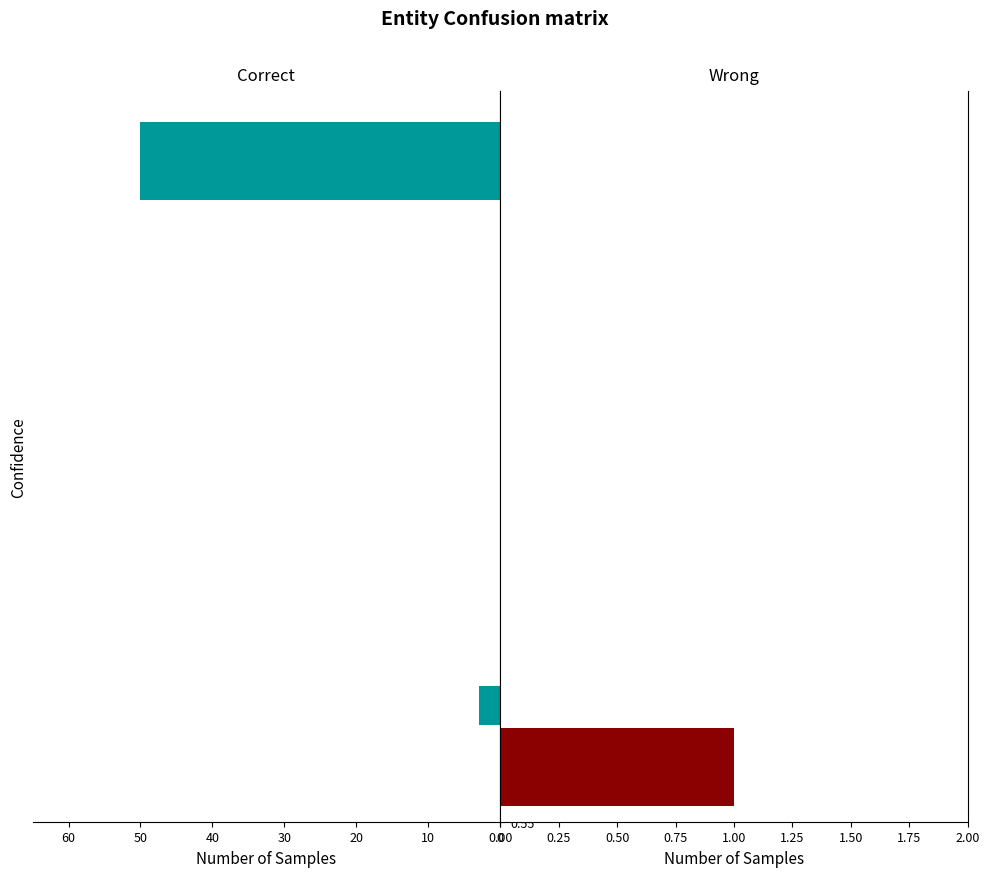

True or false: the data shows 0.1 at 0.

False